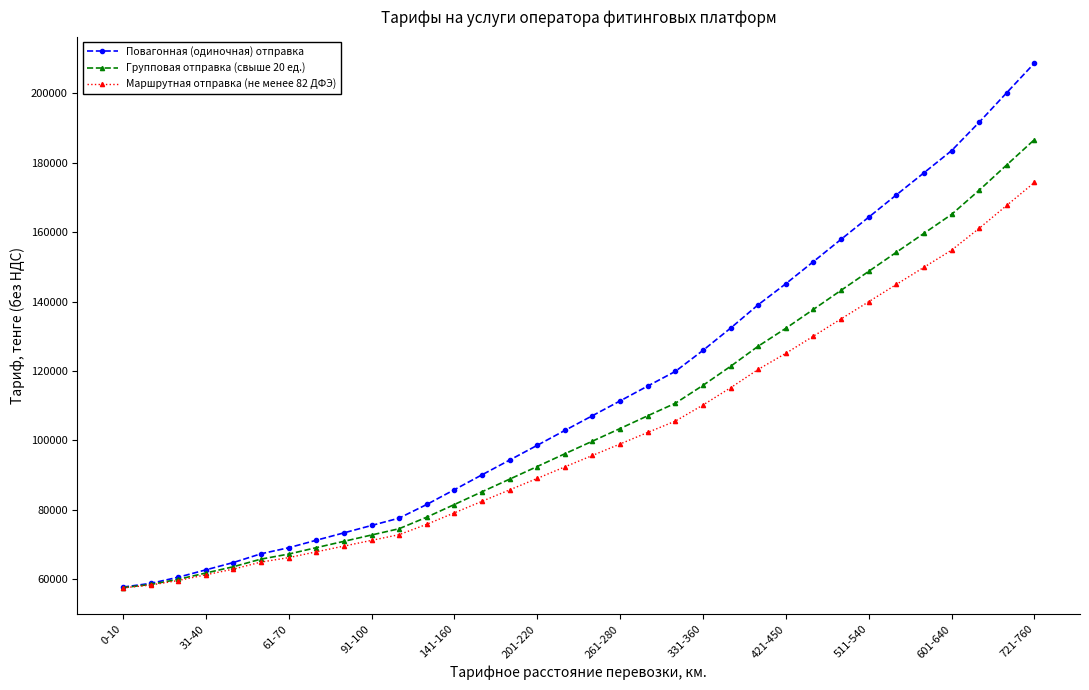

How many categories are shown in the chart?

34